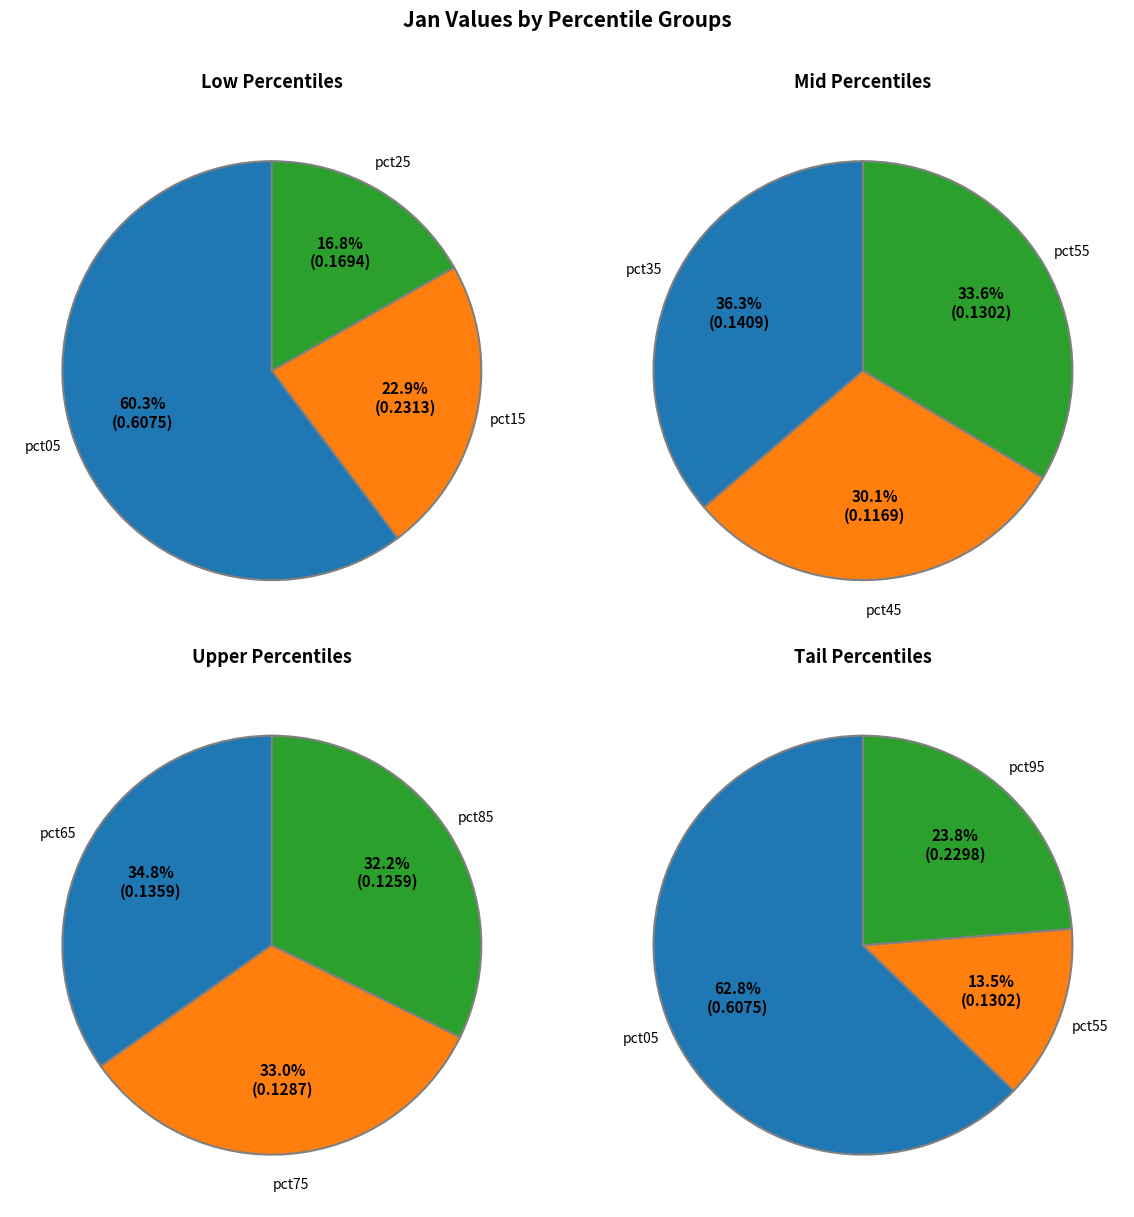

Do pct15 and pct85 together represent more than half of the pie?

No